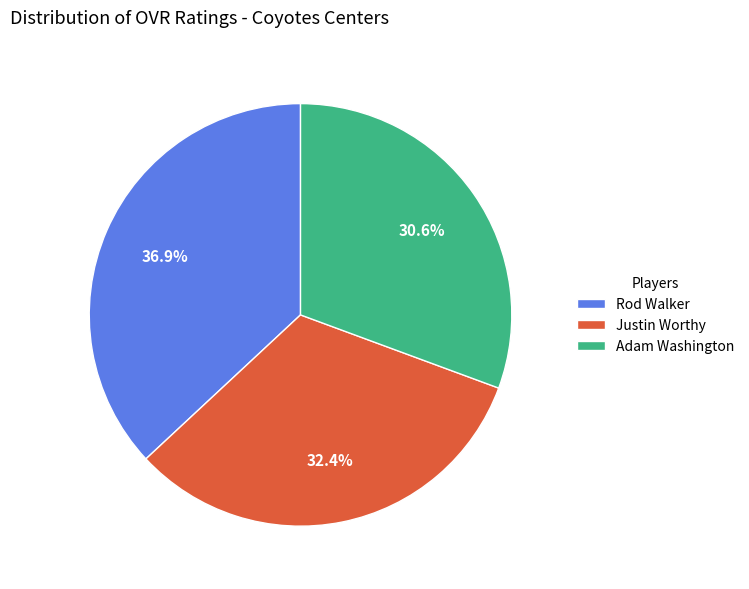

True or false: Adam Washington accounts for 24% of the total.

False